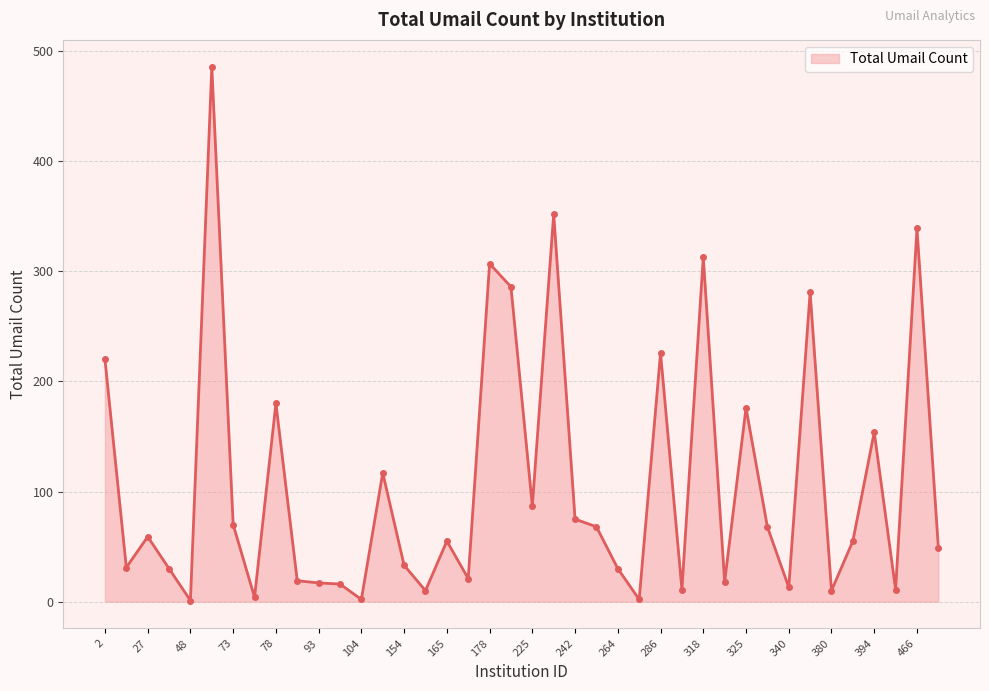

What is the greatest value displayed?

486